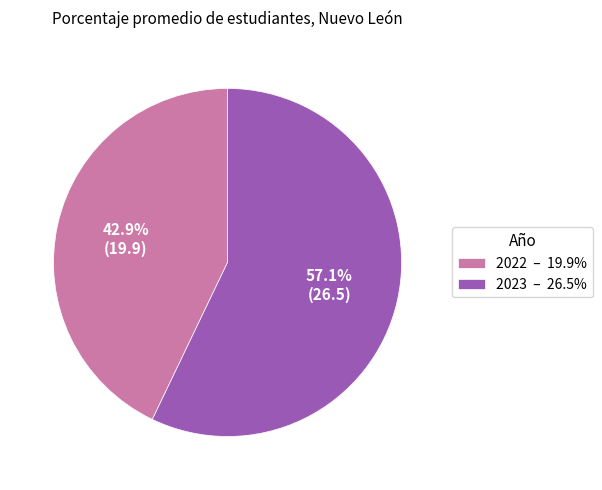

What is the total percentage of 2023 and 2022?

100.0%